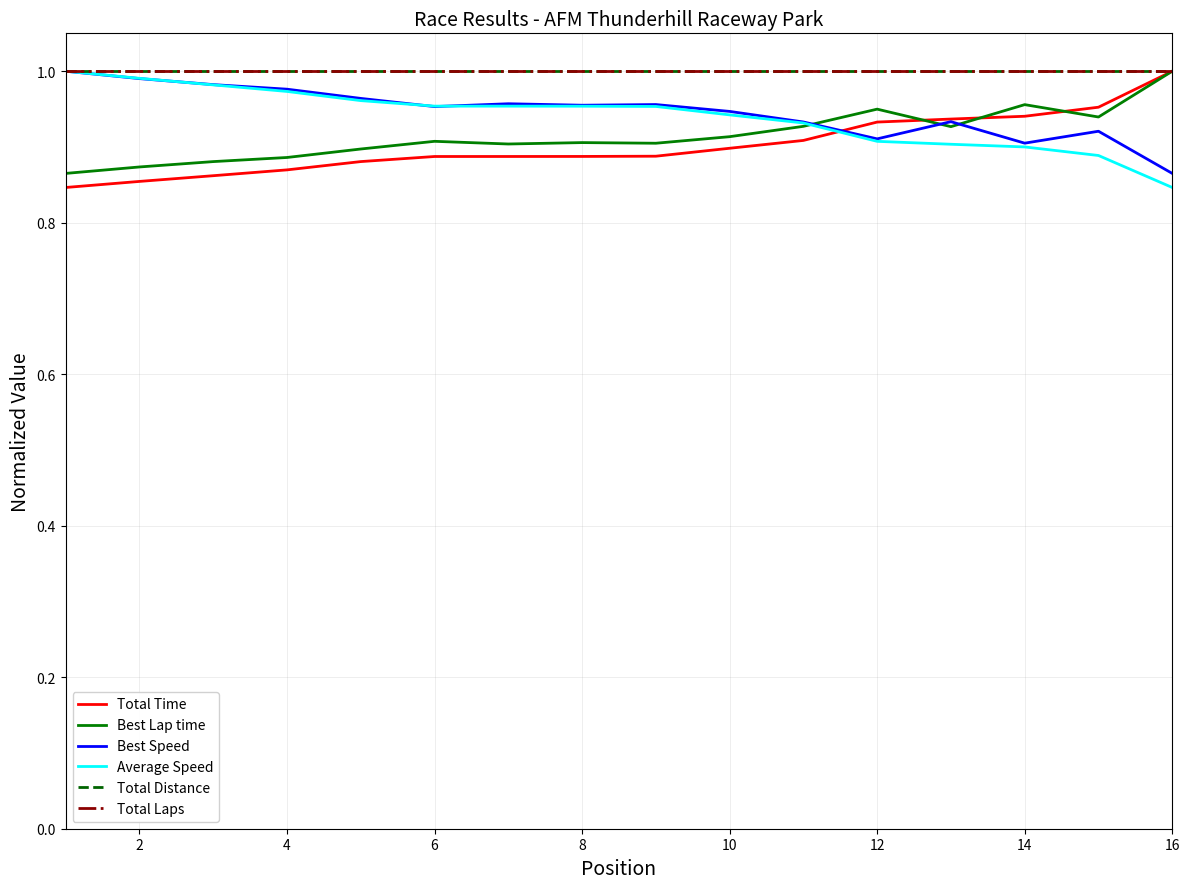

What is the sum of all Total Distance values?

16.0